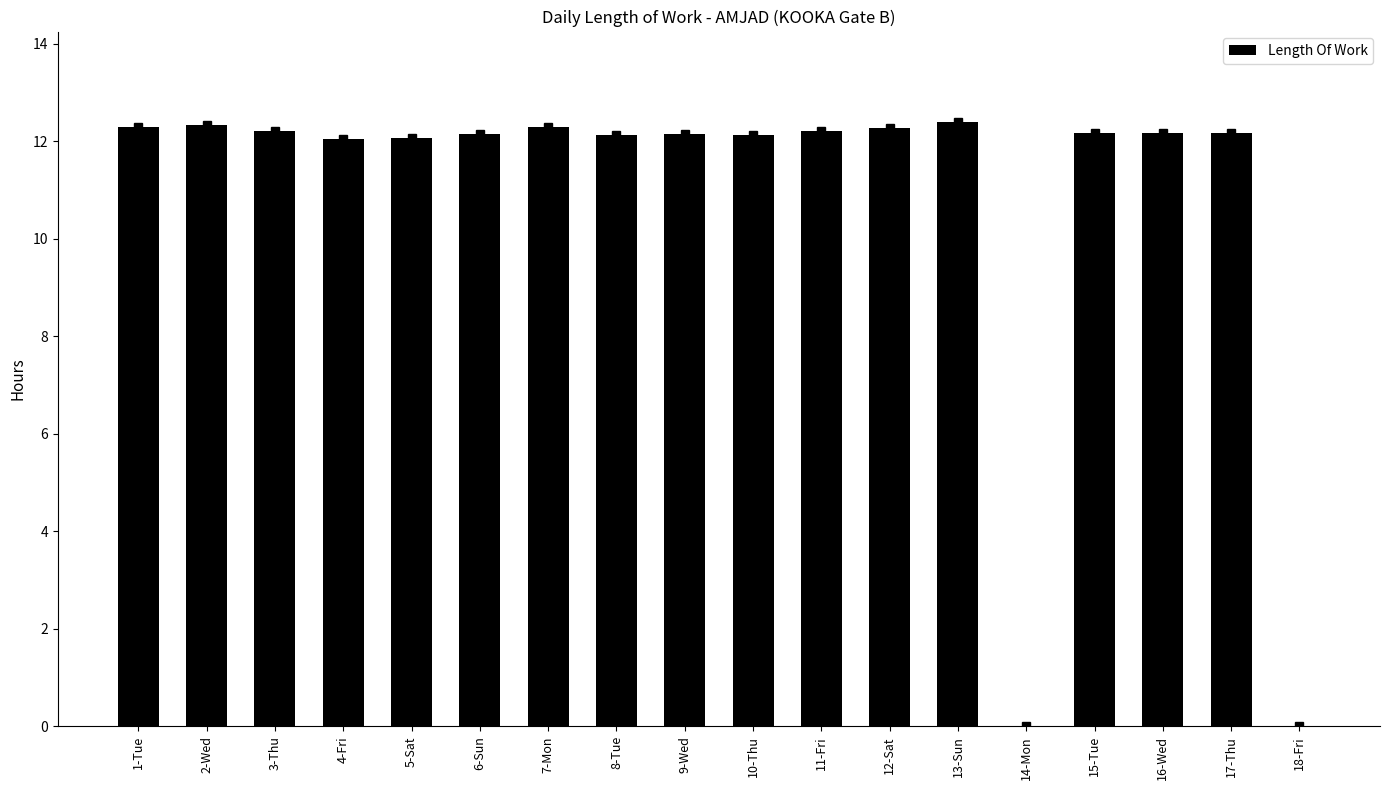

What position from the right is 2-Wed?

17